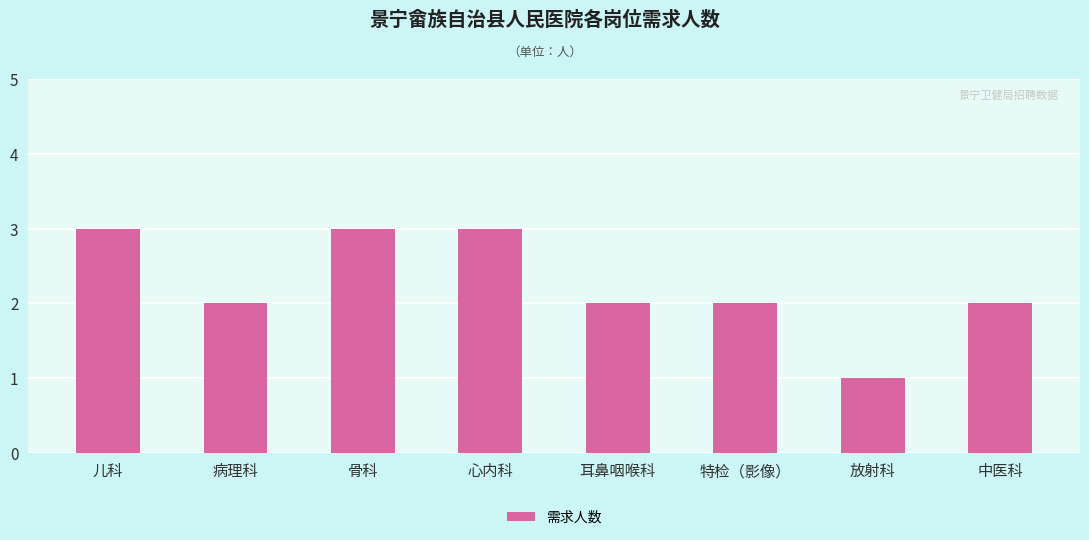

Which label corresponds to the smallest value in the chart?

放射科